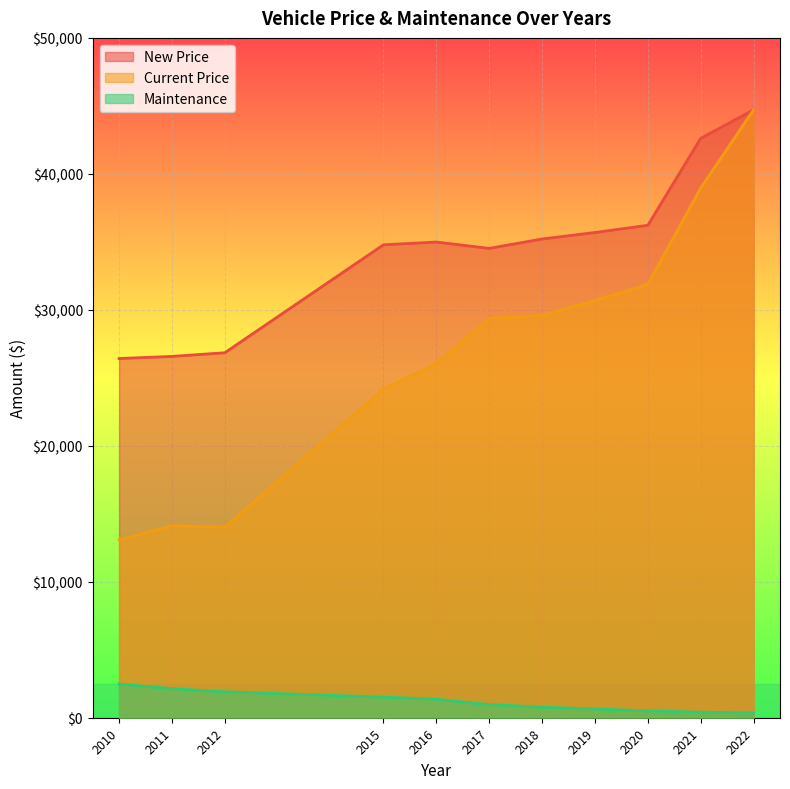

At 2022, list the series in order from smallest to largest.

Maintenance, New Price, Current Price